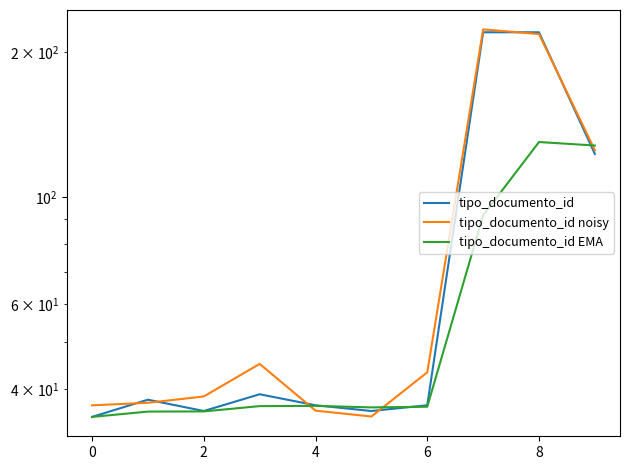

How many lines are shown in the chart?

3